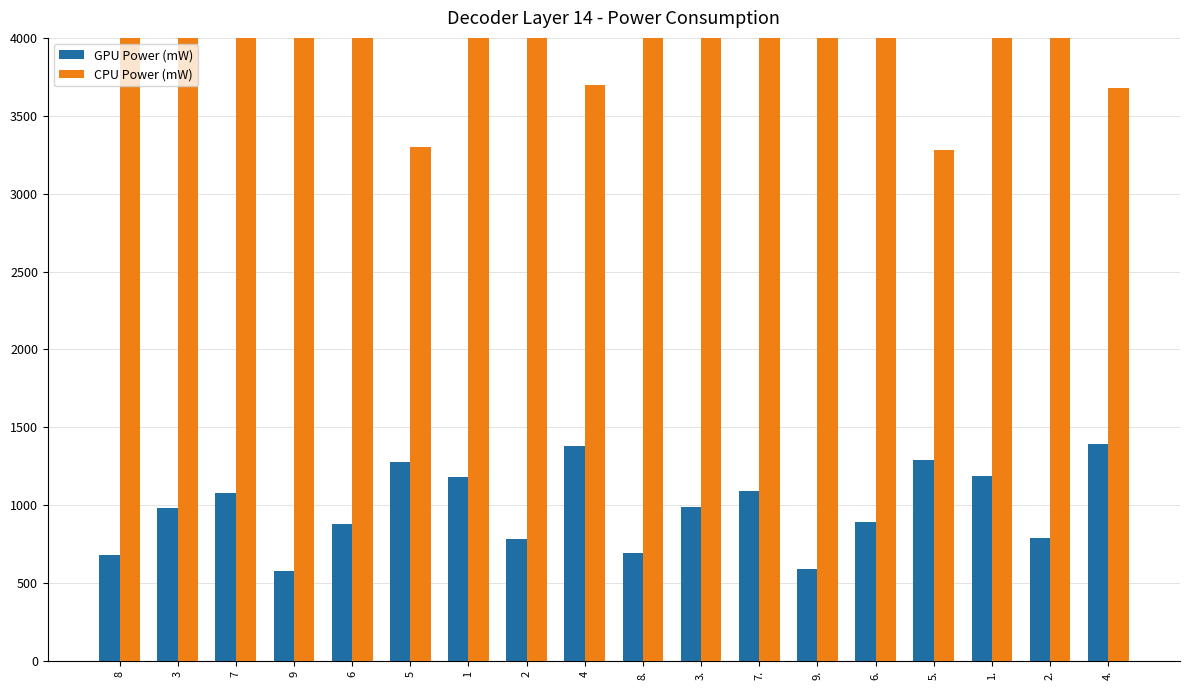

What is the sum of the CPU Power (mW) values at 4. and 3?

9780